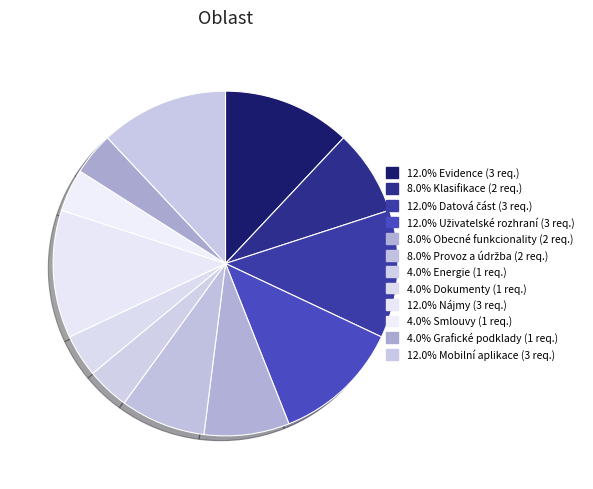

How many segments does this pie chart have?

12